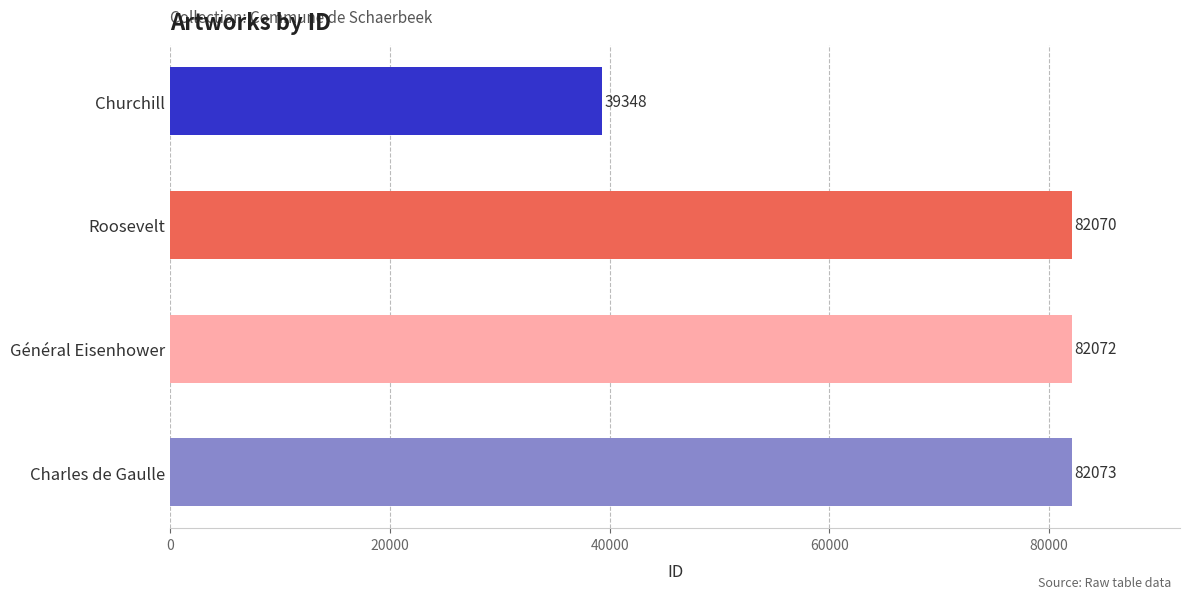

What is the ratio of the value at Churchill to the value at Général Eisenhower?

0.5